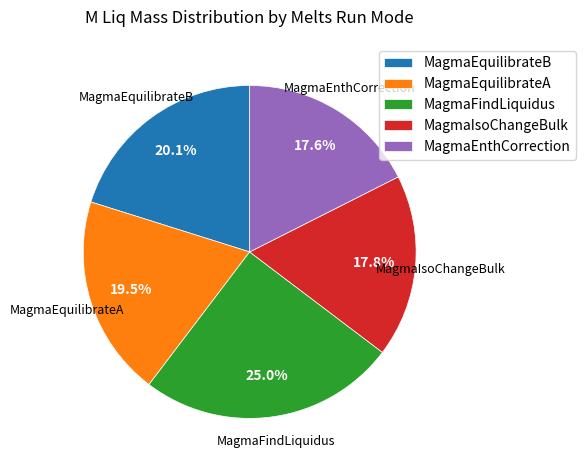

The MagmaEnthCorrection slice represents 9% of the pie. True or false?

False